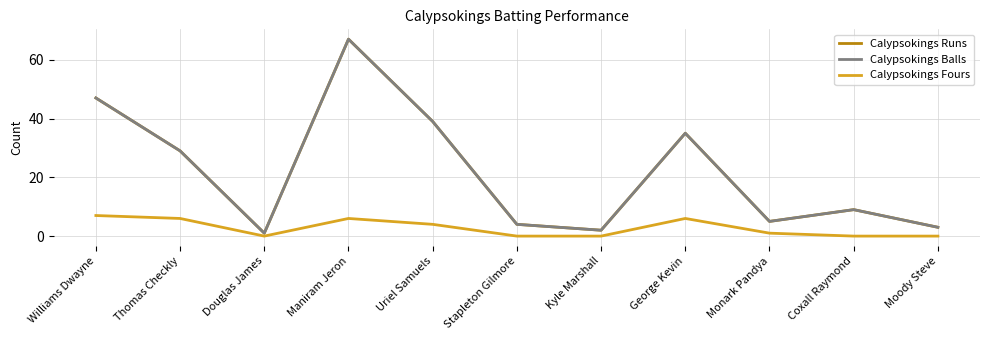

At which category does Calypsokings Runs reach its first local peak?

Maniram Jeron